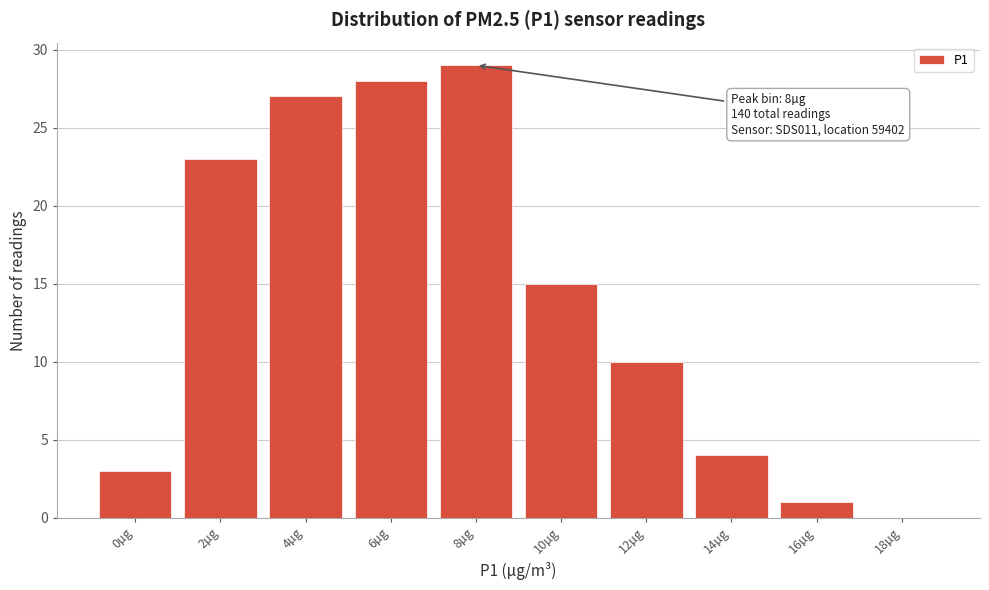

Reading left to right, list all the values displayed in this chart.

0µg=3	2µg=23	4µg=27	6µg=28	8µg=29	10µg=15	12µg=10	14µg=4	16µg=1	18µg=0